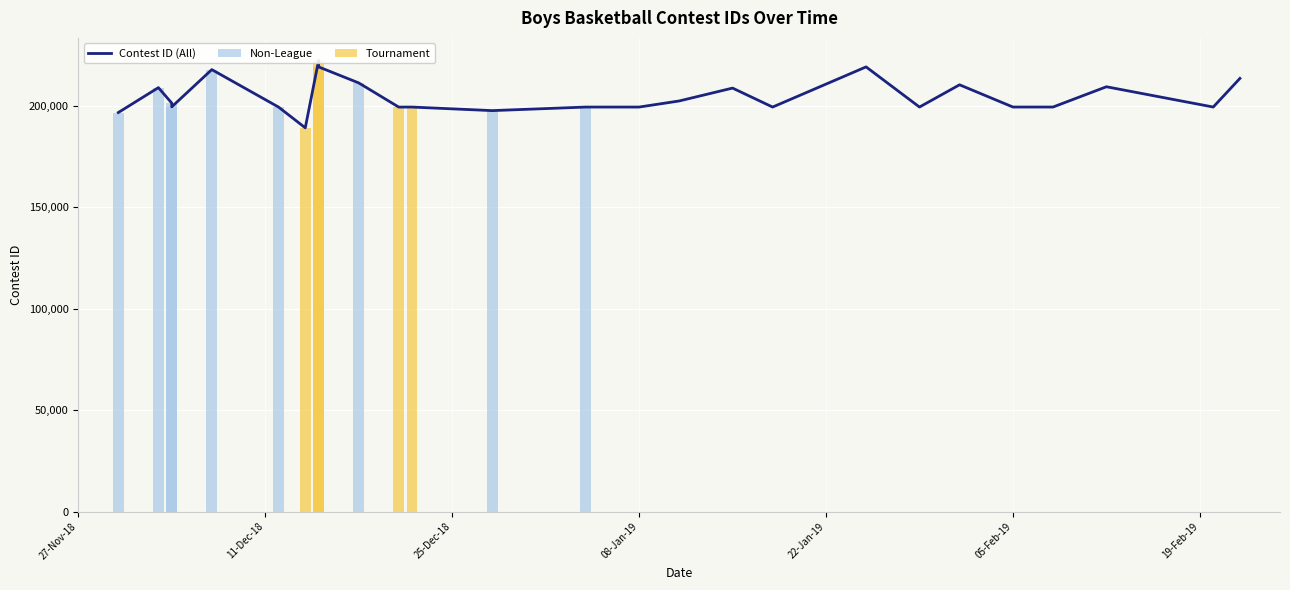

Reading left to right, list all the values displayed in this chart.

Contest ID (All): 196733	208988	201375	199516	217878	199403	189185	222390	219214	211329	199407	199413	197664	199416	199418	202418	208768	199420	219215	199423	210390	199426	199428	209425	199429	213554
Non-League: 196733	208988	201375	199516	217878	199403	0	0	0	211329	0	0	197664	199416	0	0	0	0	0	0	0	0	0	0	0	0
Tournament: 0	0	0	0	0	0	189185	222390	219214	0	199407	199413	0	0	0	0	0	0	0	0	0	0	0	0	0	0